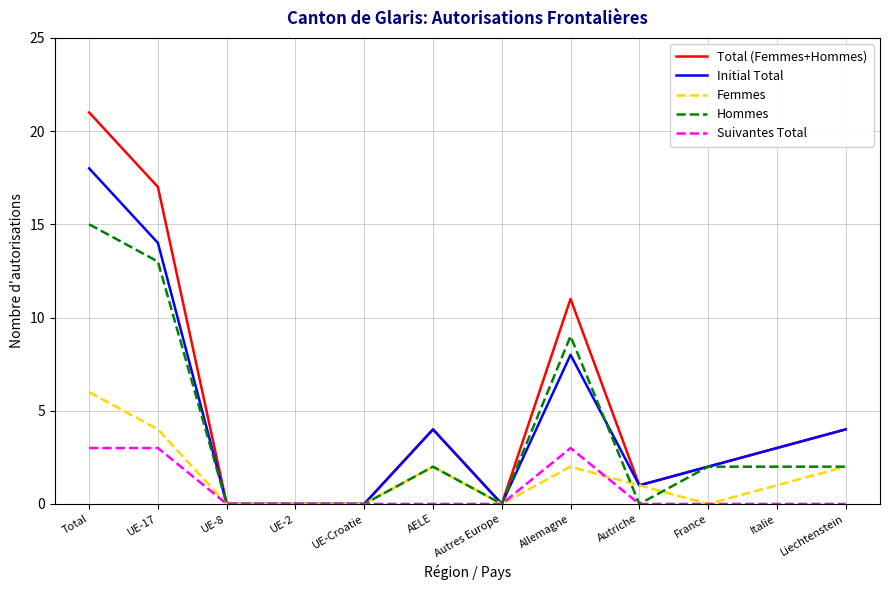

Which label corresponds to the largest value in the chart?

Total